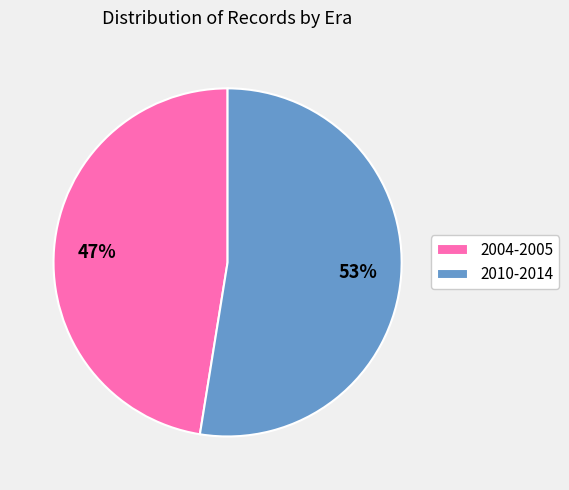

What is the largest slice in the pie chart?

2010-2014